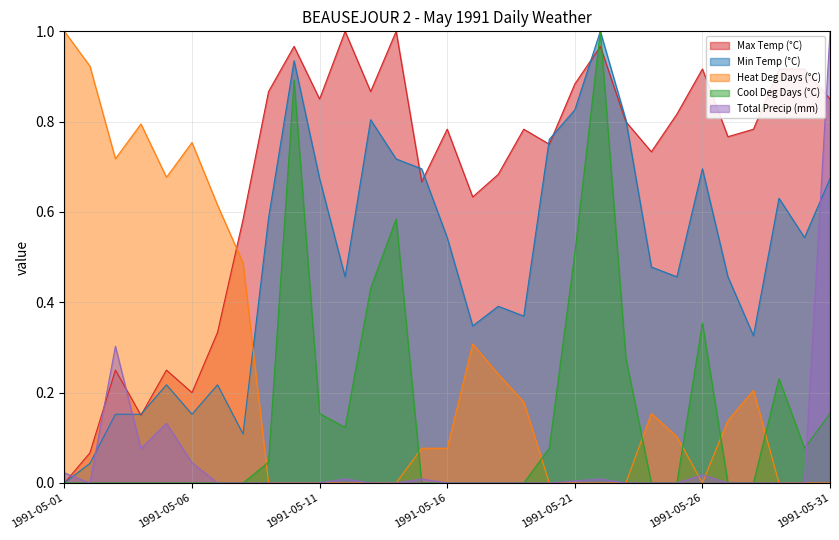

What are all the series names shown in the legend?

Max Temp (°C), Min Temp (°C), Heat Deg Days (°C), Cool Deg Days (°C), Total Precip (mm)